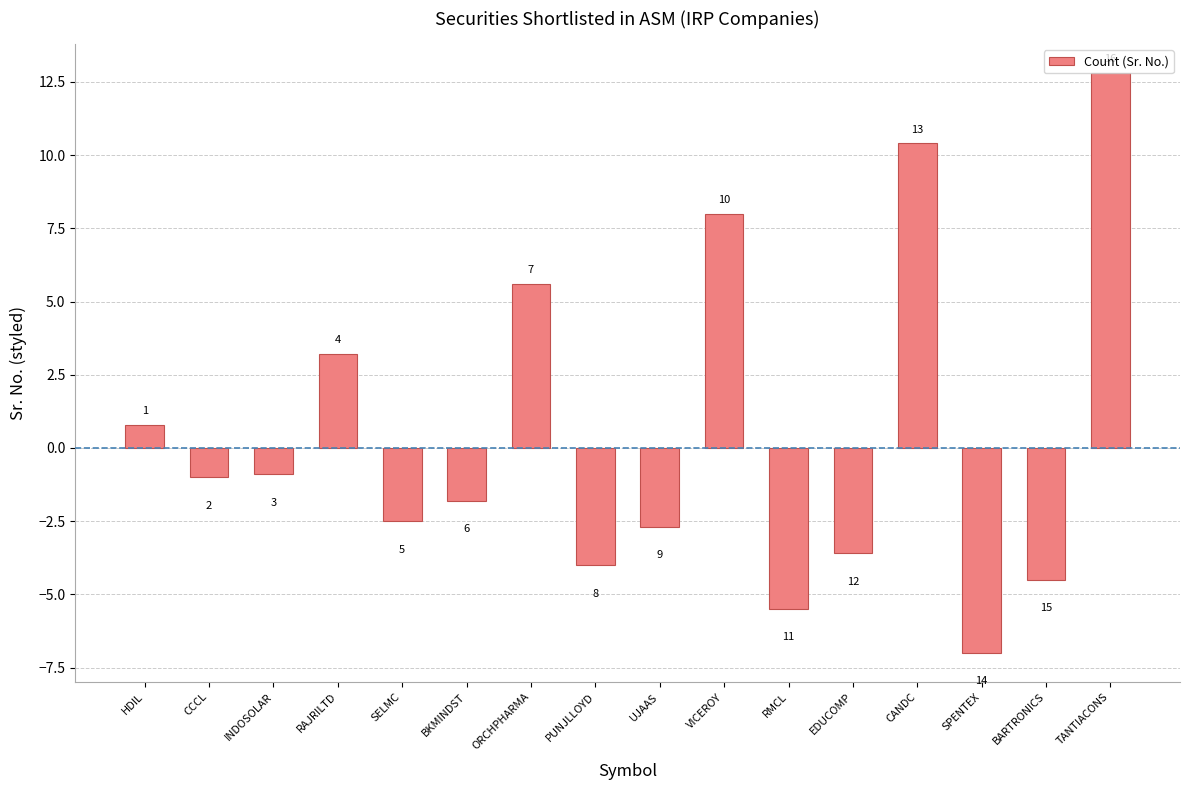

How many bars are there in total?

16